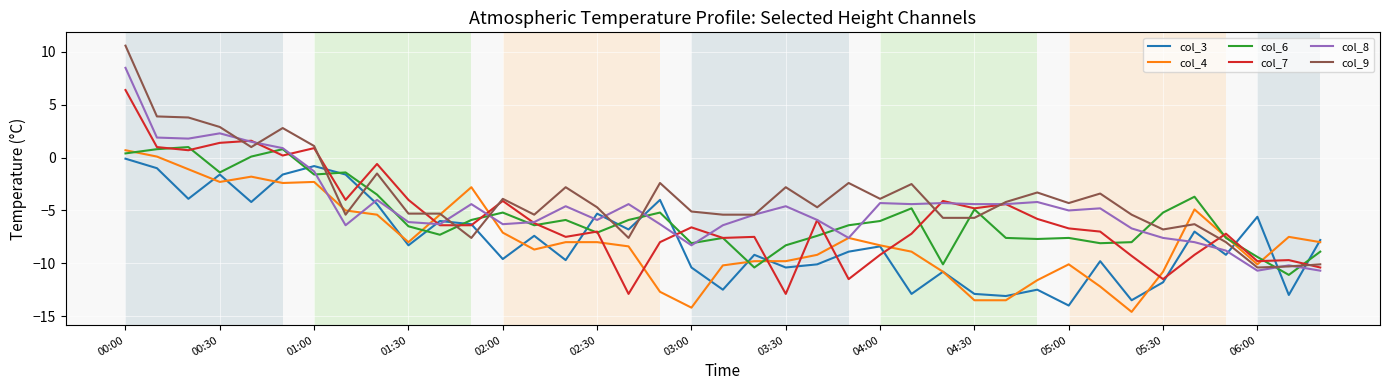

What is the maximum value shown in the chart?

10.6